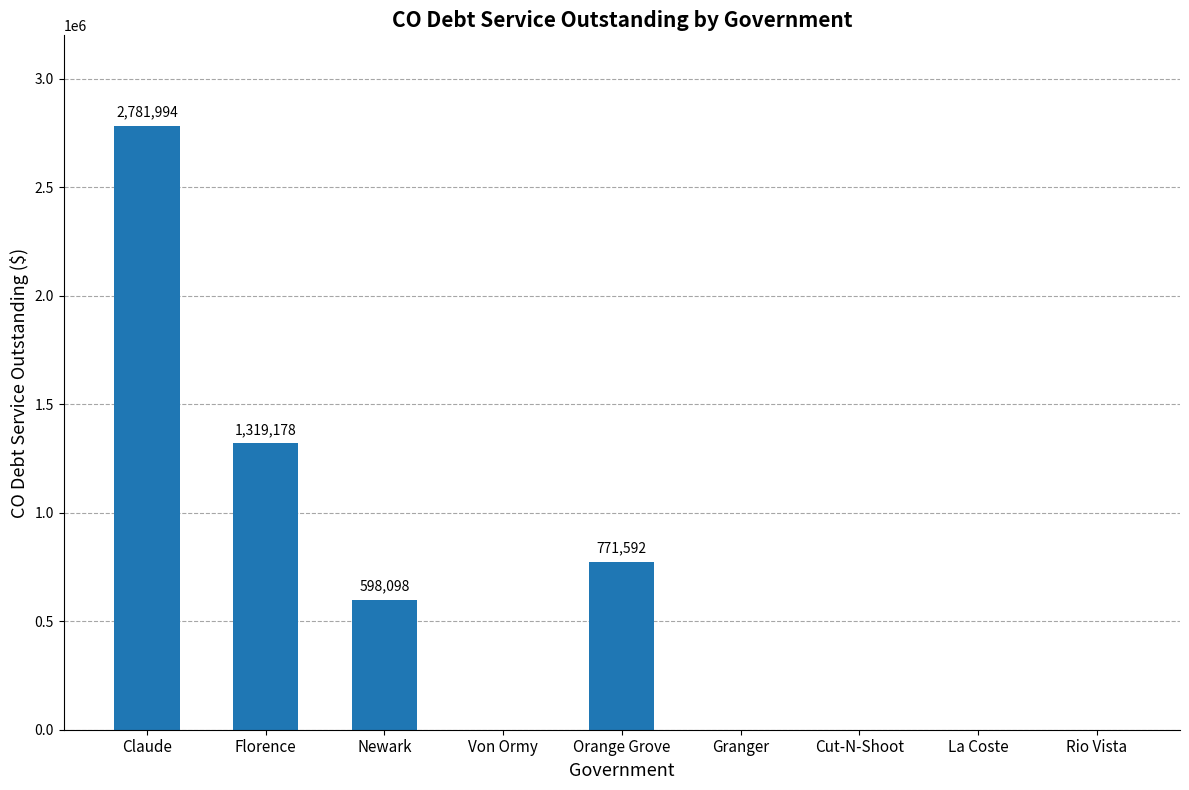

At which label is the value closest to 1390996?

Florence